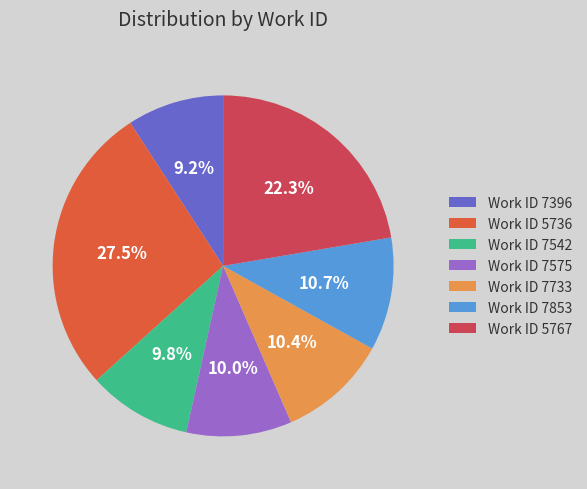

Is there a majority slice in this chart?

No